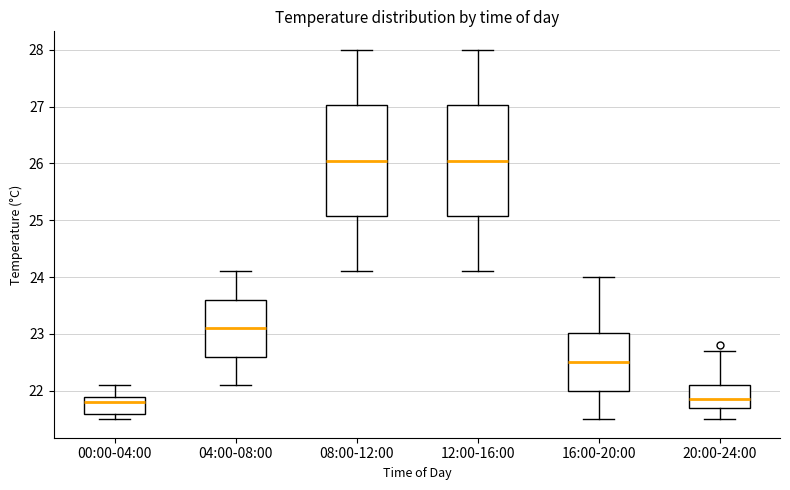

Reading left to right, read every box against the y-axis: the position of its median line, the range the box covers, and the ends of its whiskers. The values are not printed on the chart, so give them approximately, as read against the axis.

00:00-04:00: median 21.8, box 21.6 to 21.9, whiskers 21.5 to 22.1
04:00-08:00: median 23.1, box 22.6 to 23.6, whiskers 22.1 to 24.1
08:00-12:00: median 26.1, box 25.1 to 27.0, whiskers 24.1 to 28.0
12:00-16:00: median 26.1, box 25.1 to 27.0, whiskers 24.1 to 28.0
16:00-20:00: median 22.5, box 22.0 to 23.0, whiskers 21.5 to 24.0
20:00-24:00: median 21.9, box 21.7 to 22.1, whiskers 21.5 to 22.7